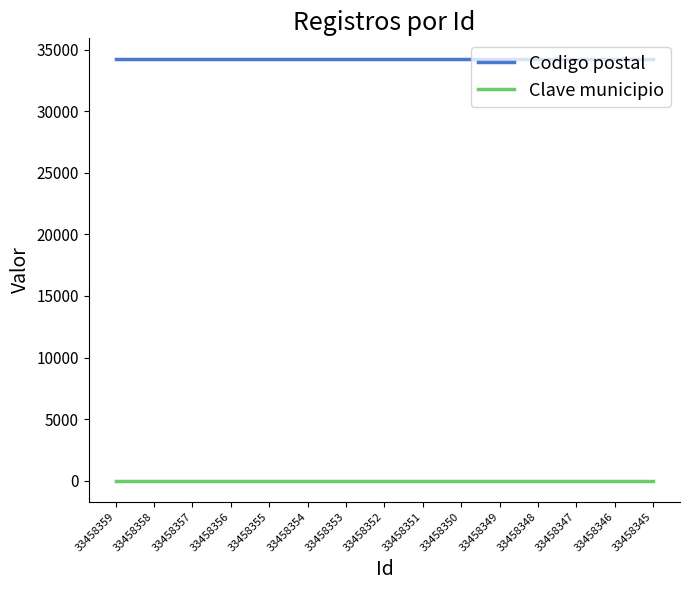

At 33458350, list the series in order from smallest to largest.

Clave municipio, Codigo postal